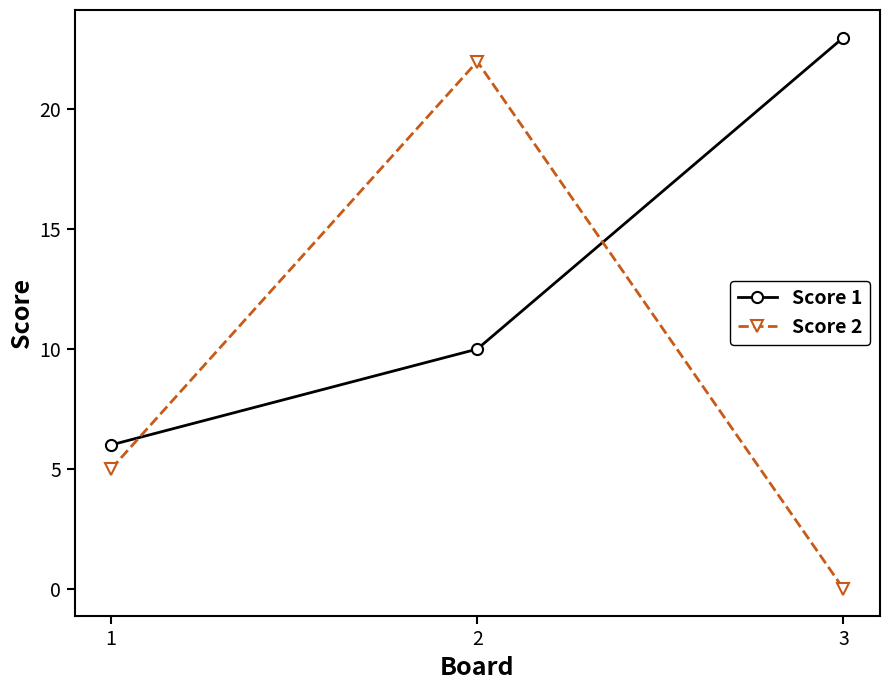

At how many categories does at least one series exceed 15?

2